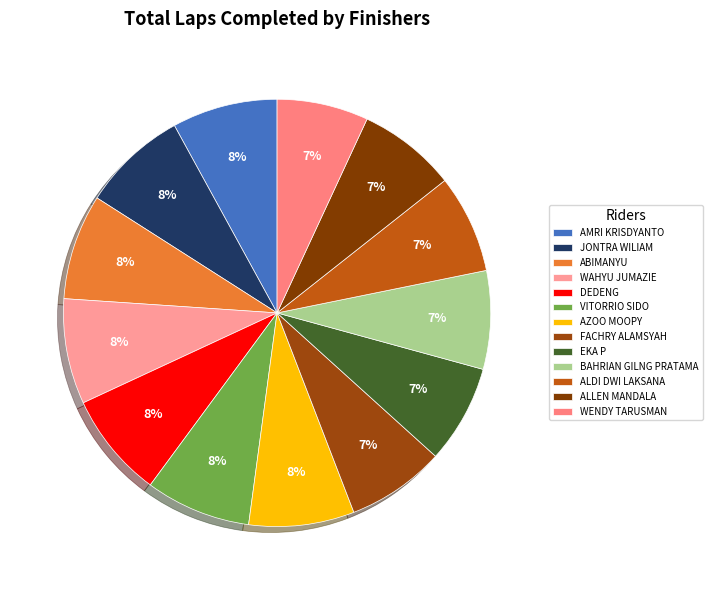

True or false: BAHRIAN GILNG PRATAMA accounts for 20% of the total.

False